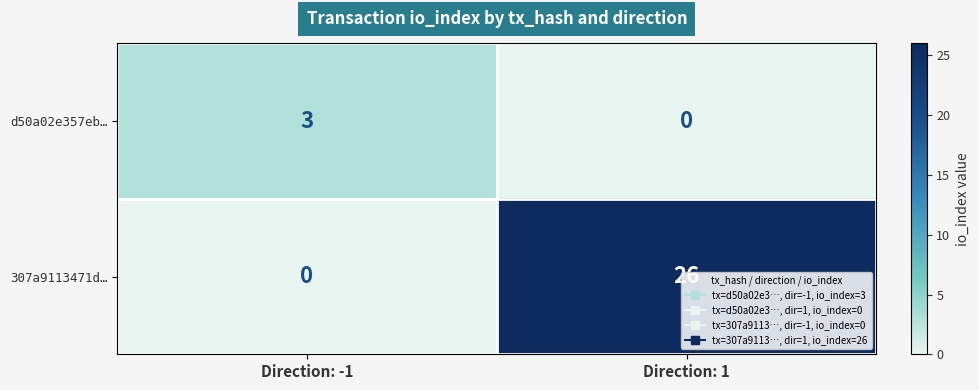

Which category has the highest value across all series?

Direction: 1